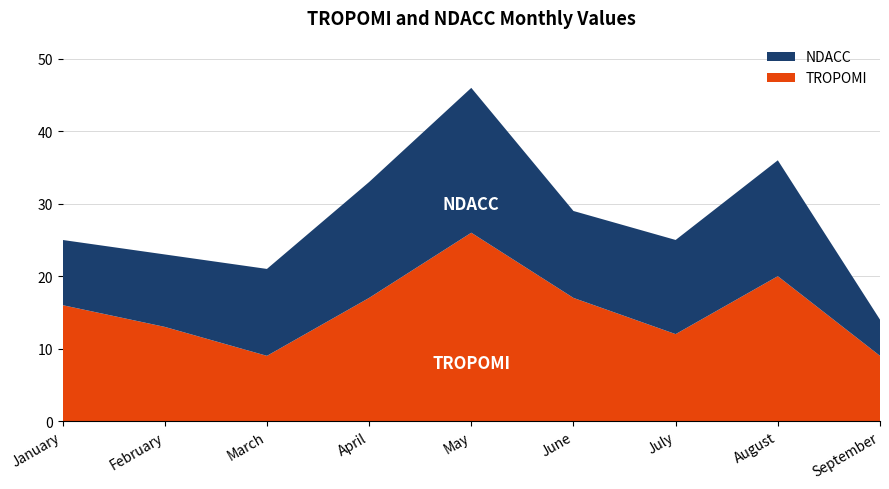

Reading right to left, extract all data points from this chart.

TROPOMI: 9	20	12	17	26	17	9	13	16
NDACC: 5	16	13	12	20	16	12	10	9